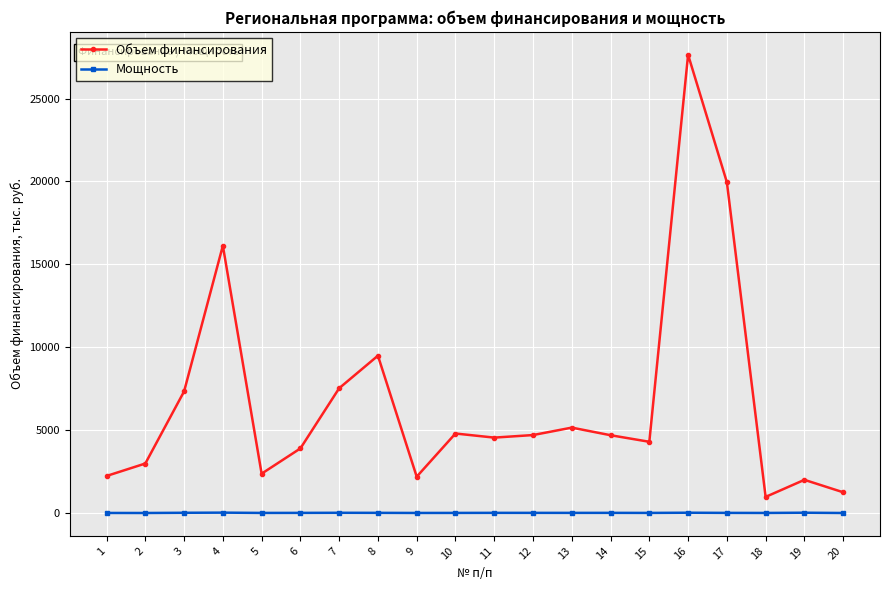

Rank the series at 8 from lowest to highest value.

Мощность, Объем финансирования